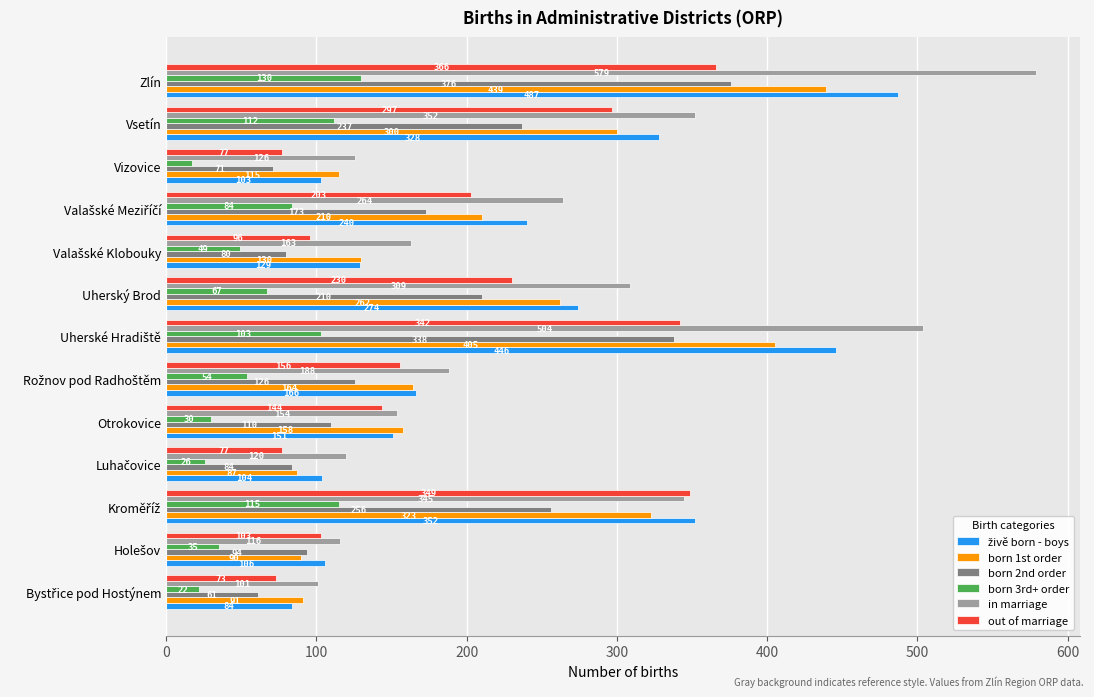

The value of out of marriage at Zlín is 598. True or false?

False